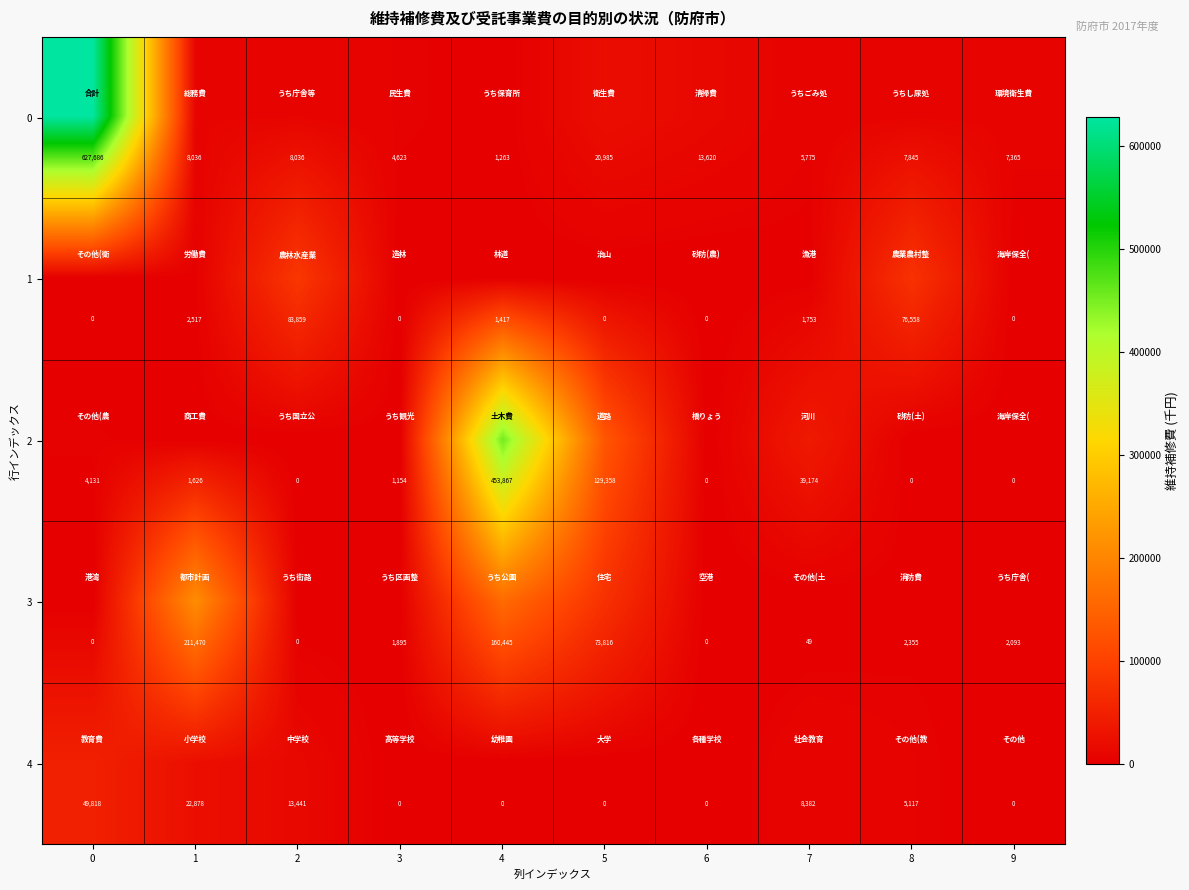

What is the difference between the maximum and minimum values in the 2 series?

453867